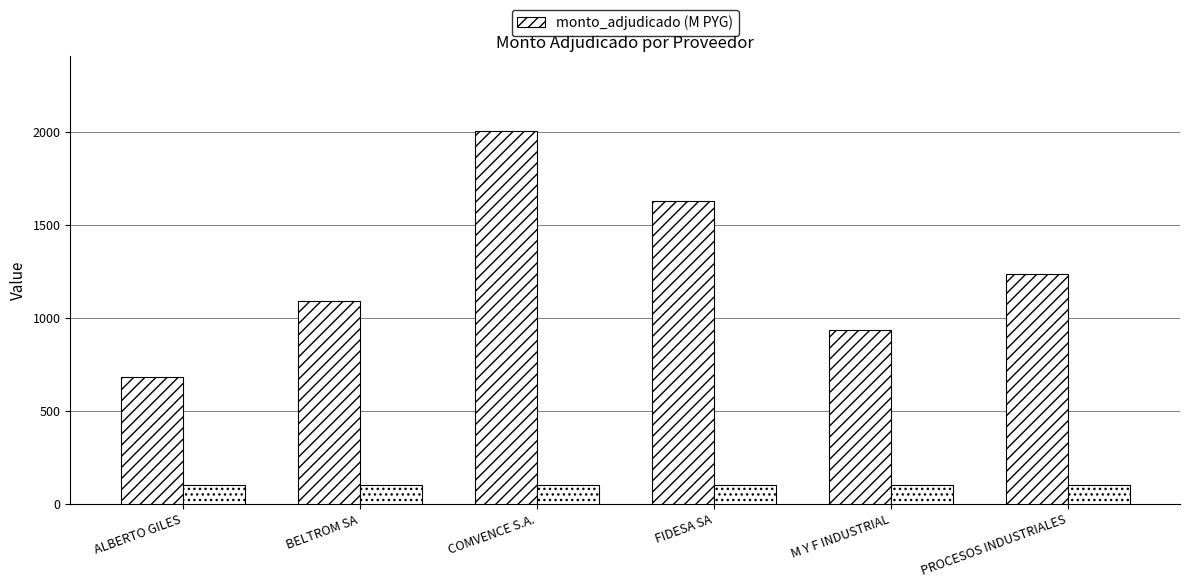

True or false: the data shows 681.2 at ALBERTO GILES.

True